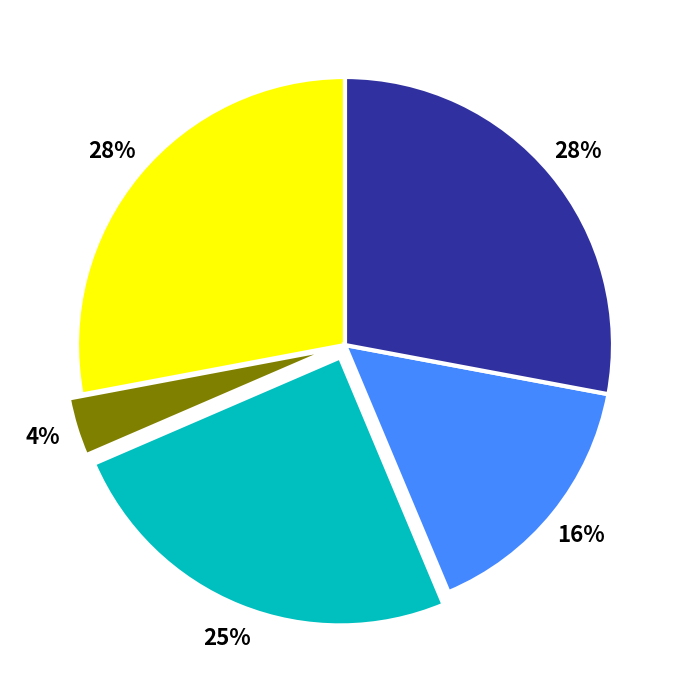

To the nearest percent, what is the average slice percentage?

20%